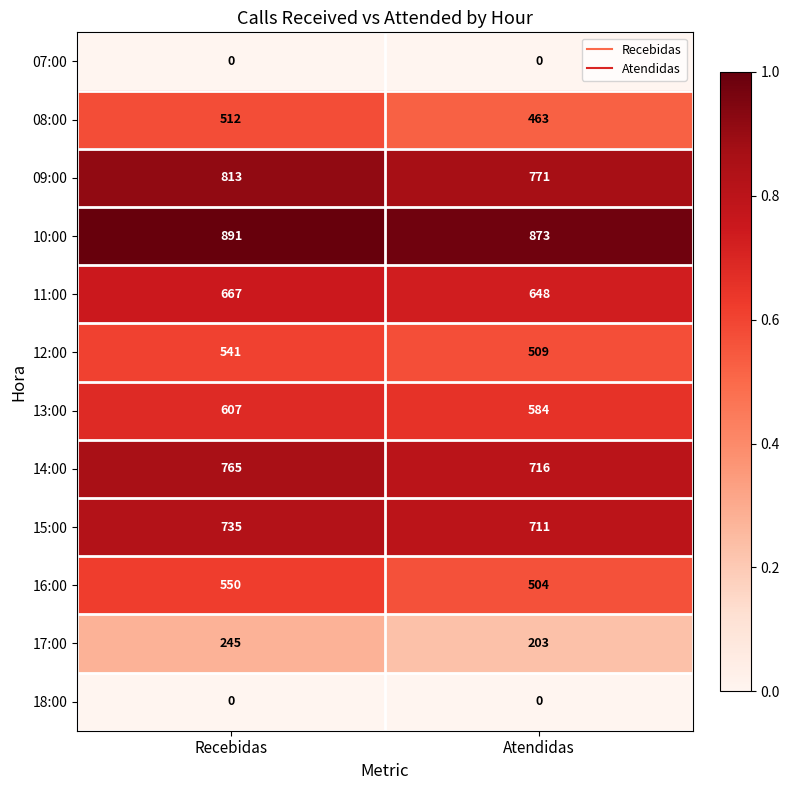

Is the value of 09:00 at Atendidas greater than the value of 07:00 at Atendidas?

Yes